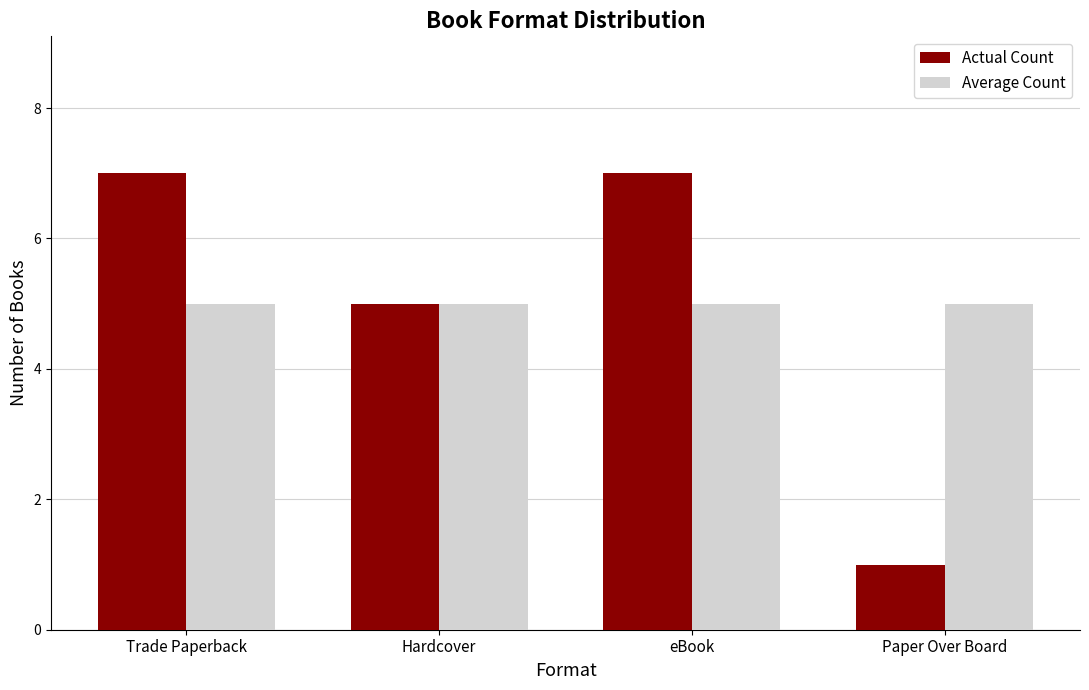

List the series in order of their peak value, lowest first.

Average Count, Actual Count